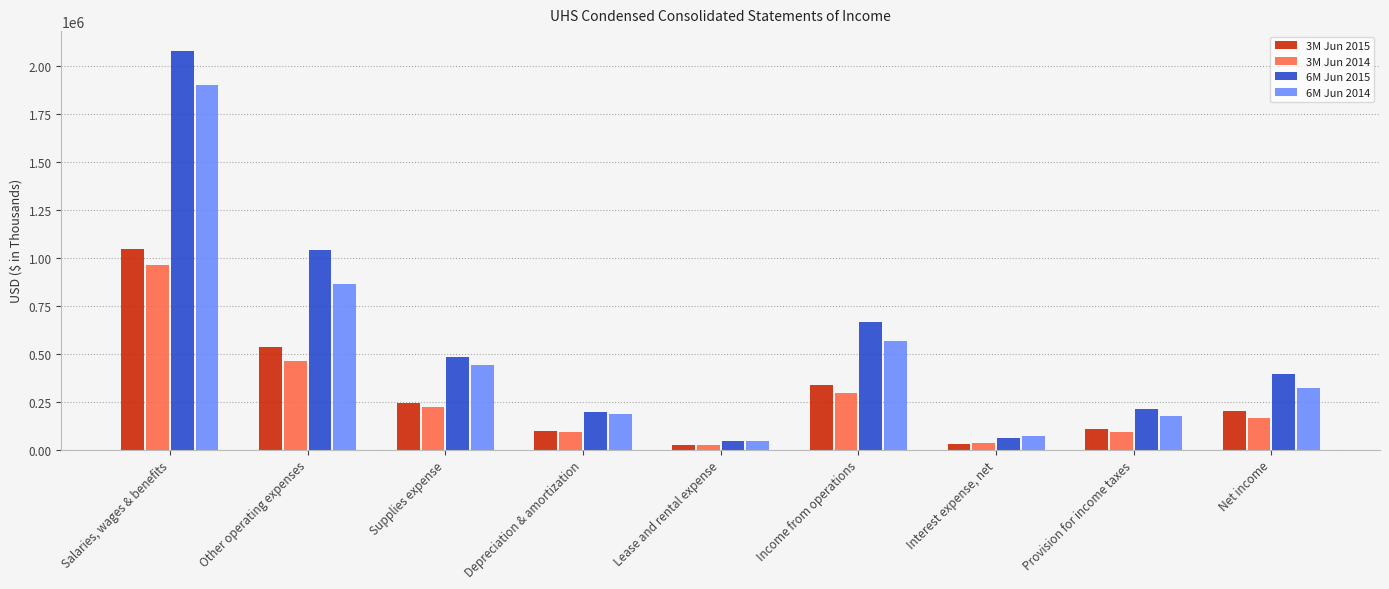

What is the maximum value for 3M Jun 2015?

1044064